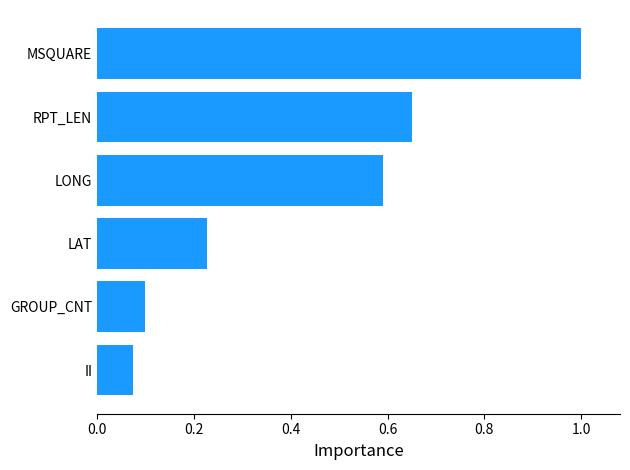

List the labels in order of value, largest first.

MSQUARE, RPT_LEN, LONG, LAT, GROUP_CNT, II